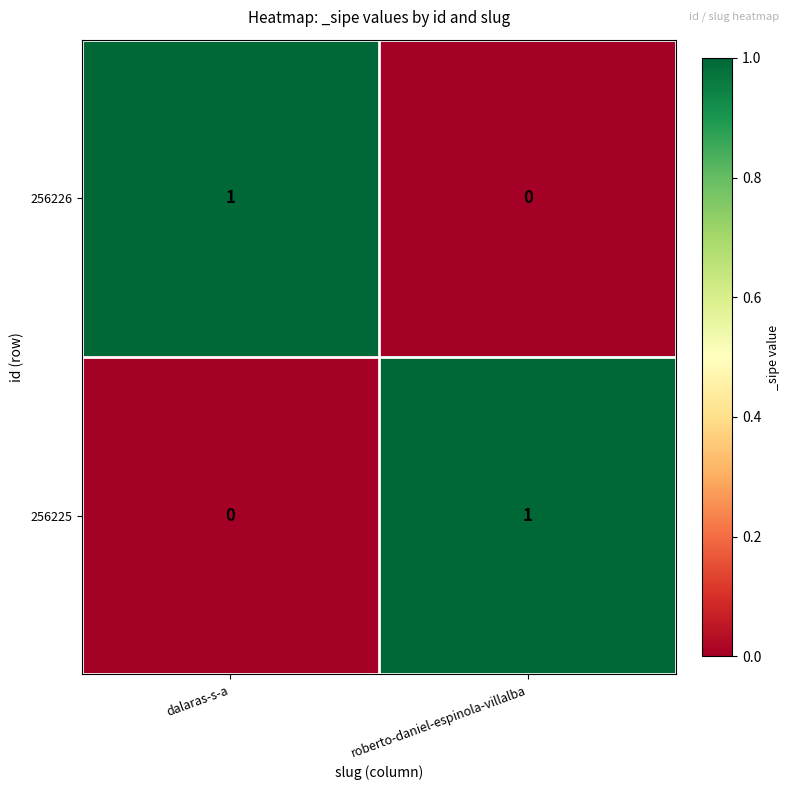

At which label does 256226 reach its minimum?

roberto-daniel-espinola-villalba